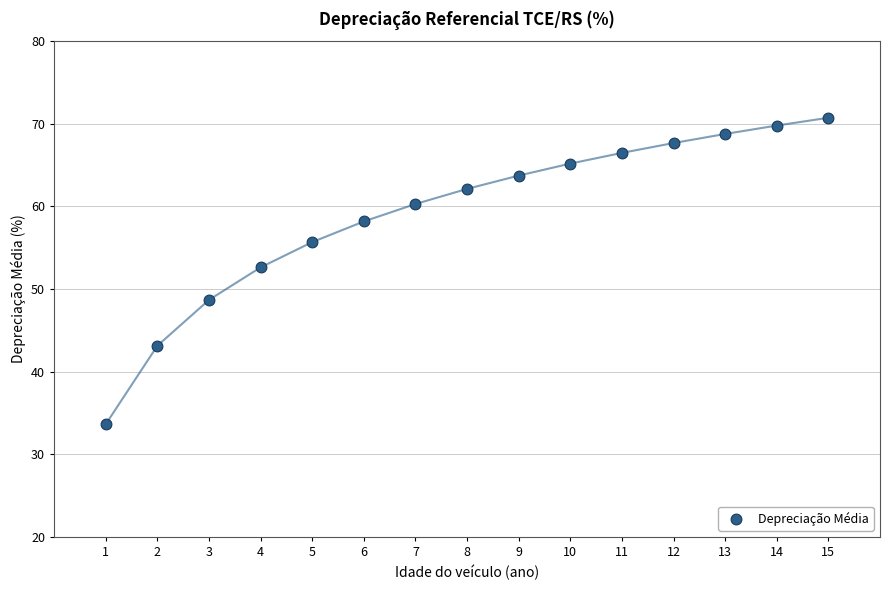

What is the range of X values (max minus min)?

14.0